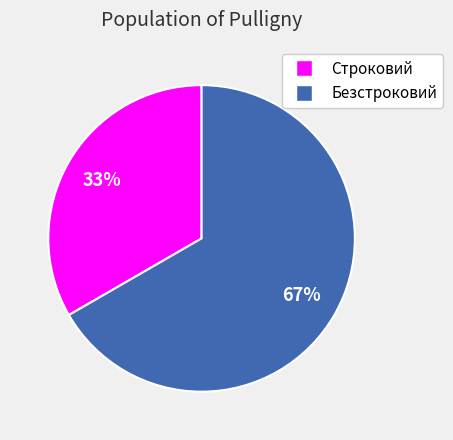

Count the number of slices in the pie.

2